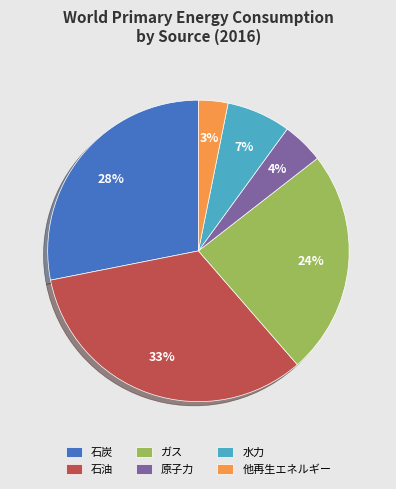

Which has a higher value, 石油 or 石炭?

石油